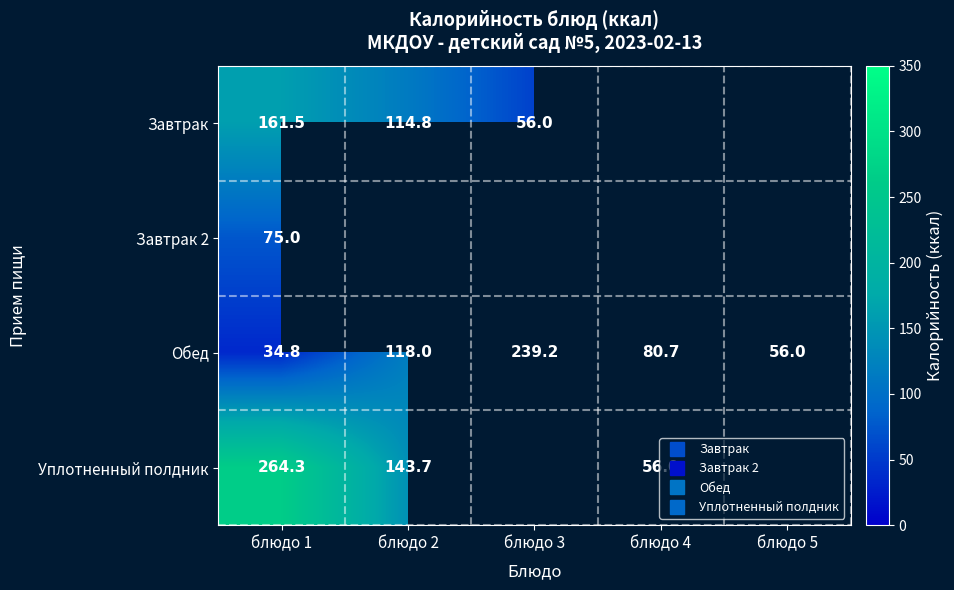

What is the sum of all Обед values?

528.7